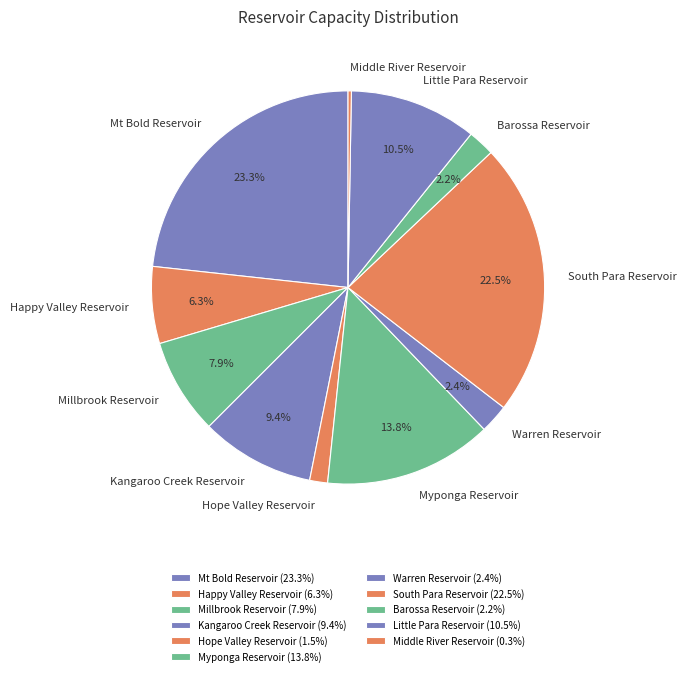

Which has a higher value, Warren Reservoir or Hope Valley Reservoir?

Warren Reservoir